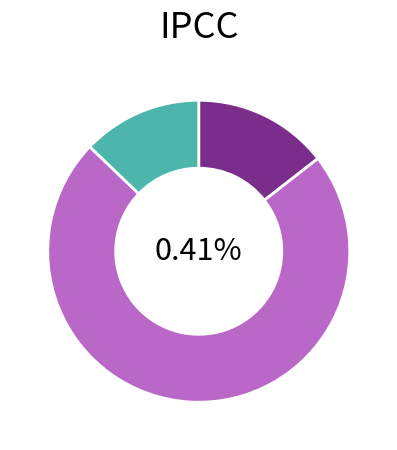

Which slice represents more than half of the pie?

samorządowe